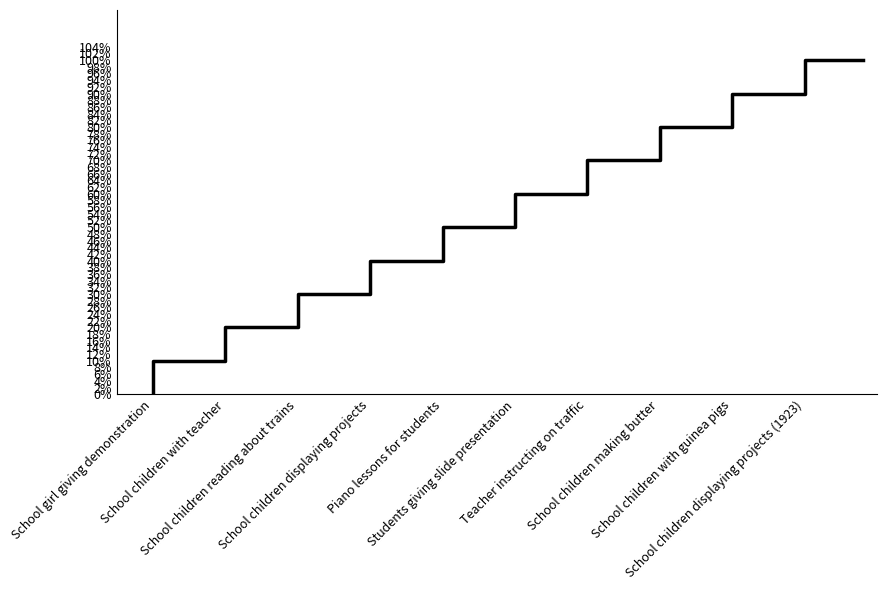

What is the difference between the maximum and minimum values?

1.0